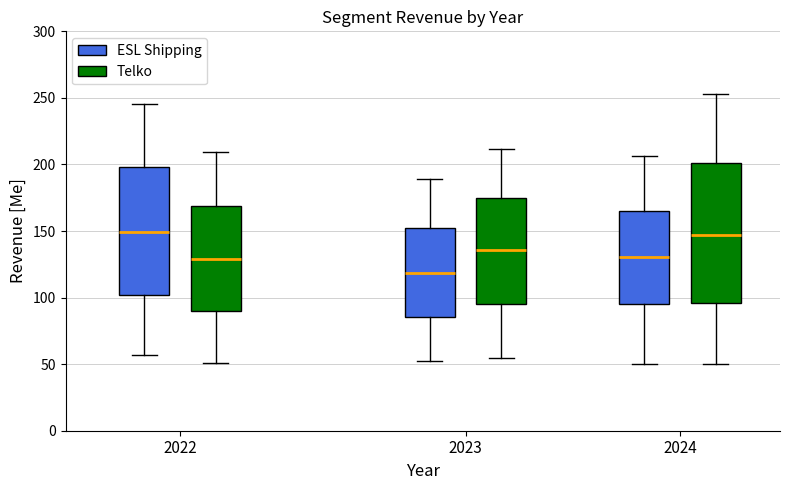

Reading left to right, read every box against the y-axis: the position of its median line, the range the box covers, and the ends of its whiskers. The values are not printed on the chart, so give them approximately, as read against the axis.

2022 (ESL Shipping): median 150, box 100 to 200, whiskers 55 to 245
2022 (Telko): median 130, box 90 to 170, whiskers 50 to 210
2023 (ESL Shipping): median 120, box 85 to 150, whiskers 55 to 190
2023 (Telko): median 135, box 95 to 175, whiskers 55 to 210
2024 (ESL Shipping): median 130, box 95 to 165, whiskers 50 to 205
2024 (Telko): median 145, box 95 to 200, whiskers 50 to 255